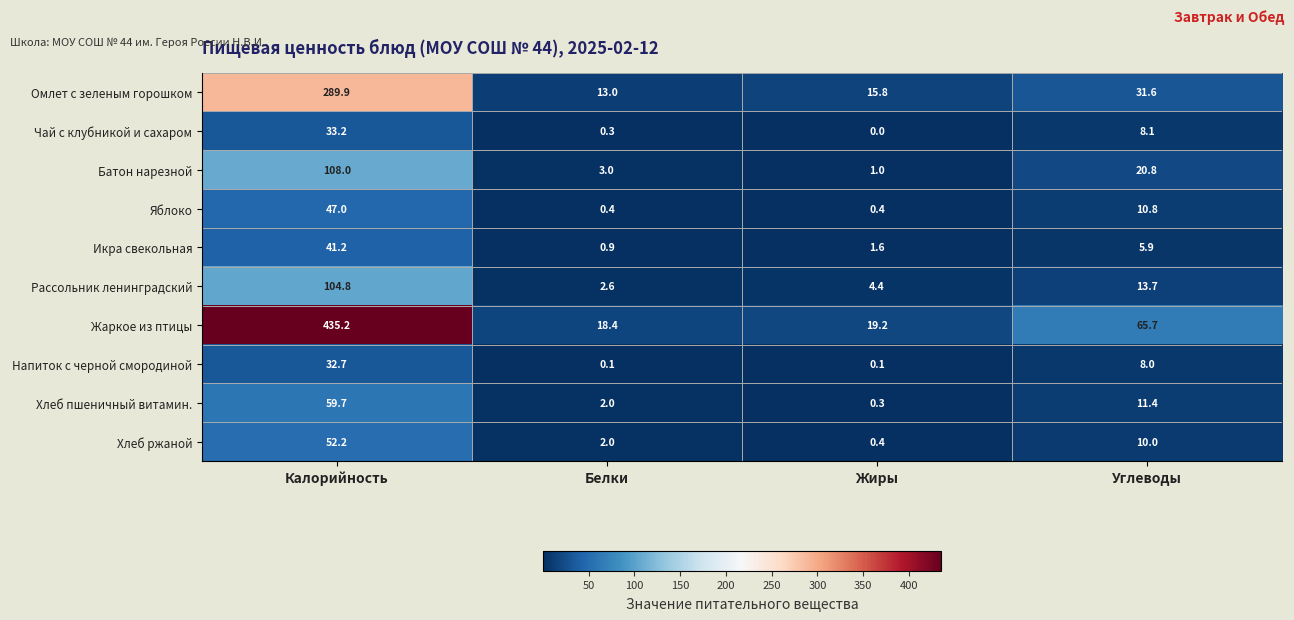

Which category has the lowest value in the Омлет с зеленым горошком series?

Белки